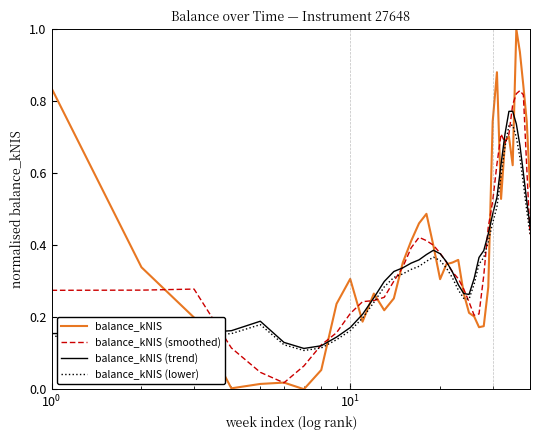

How many lines are shown in the chart?

4